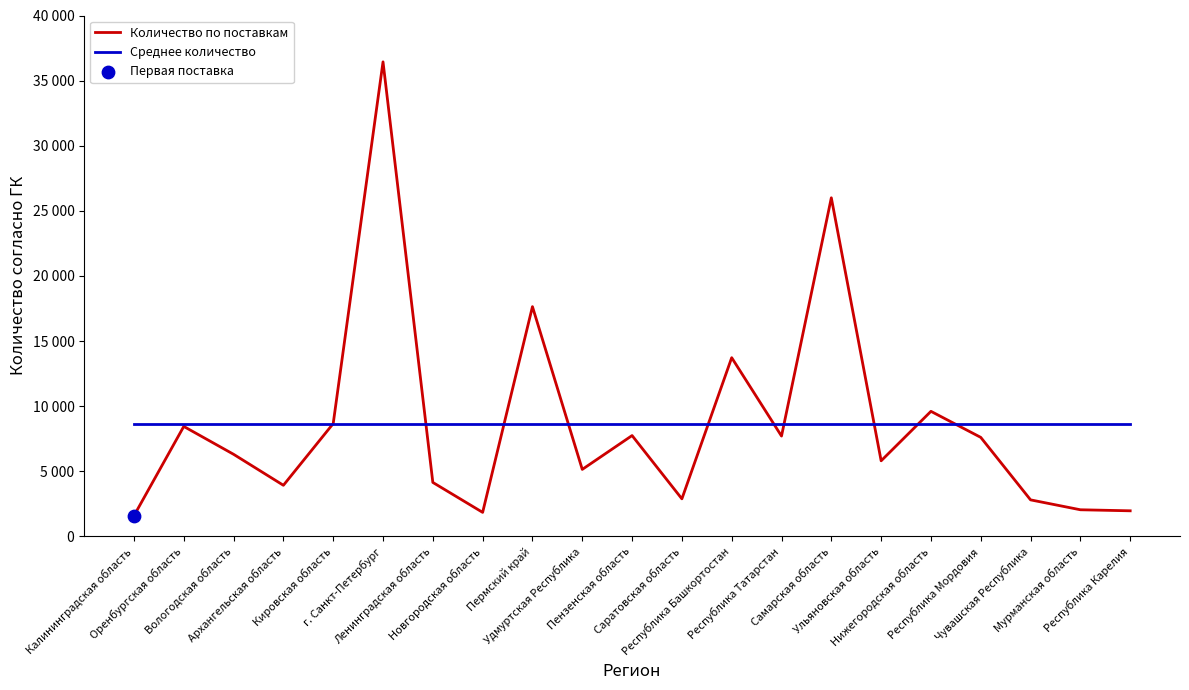

Is the value of Среднее количество at г. Санкт-Петербург greater than the value of Количество по поставкам at Республика Карелия?

Yes